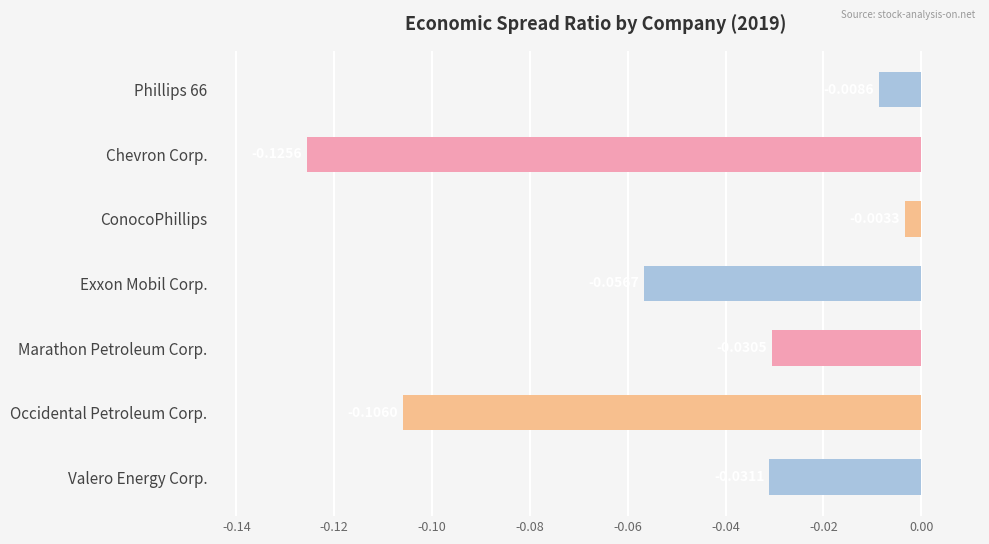

How many bars are there in total?

7